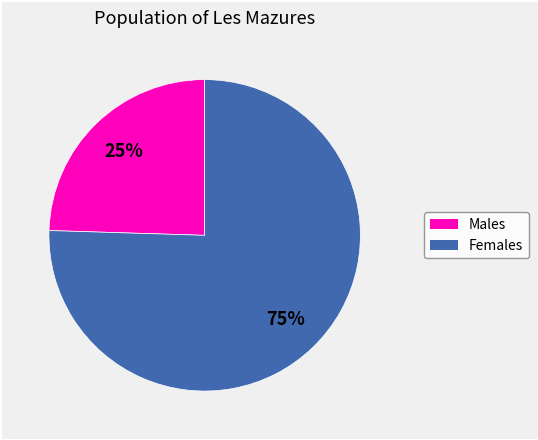

To the nearest percent, what is the average slice percentage?

50%